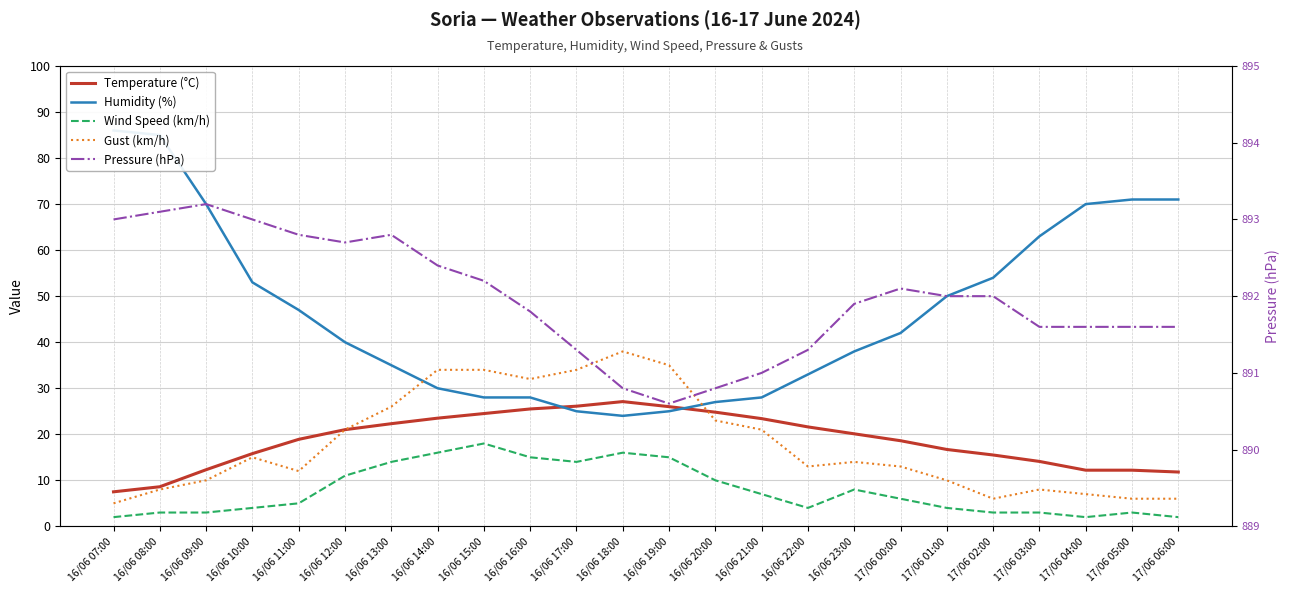

Where do Temperature (°C) and Gust (km/h) first cross each other?

16/06 19:00 and 16/06 20:00